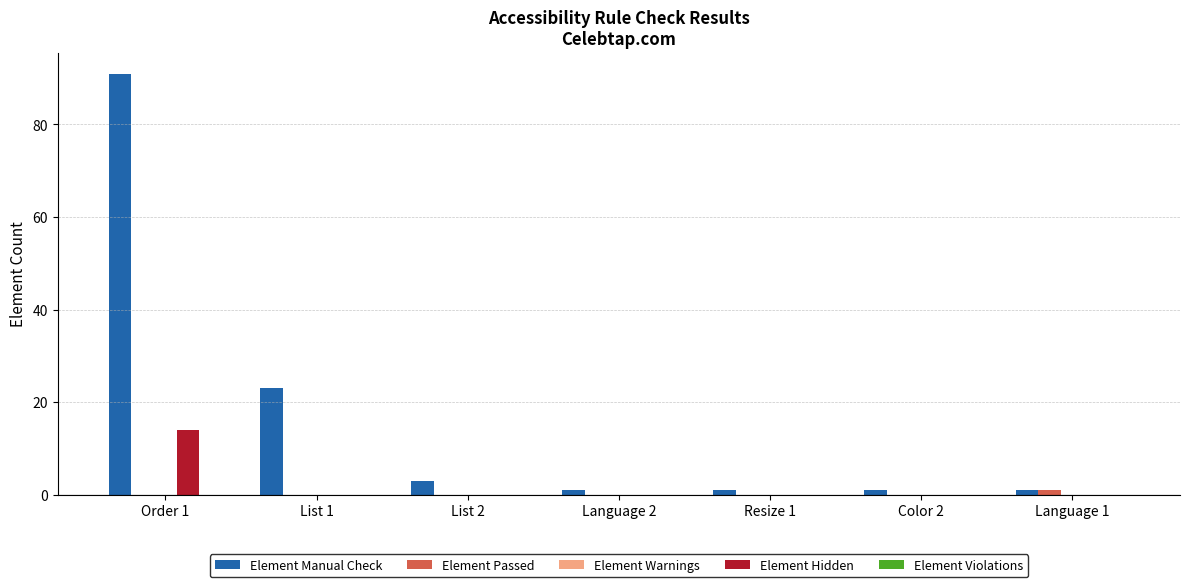

Which series has the largest total across all categories?

Element Manual Check